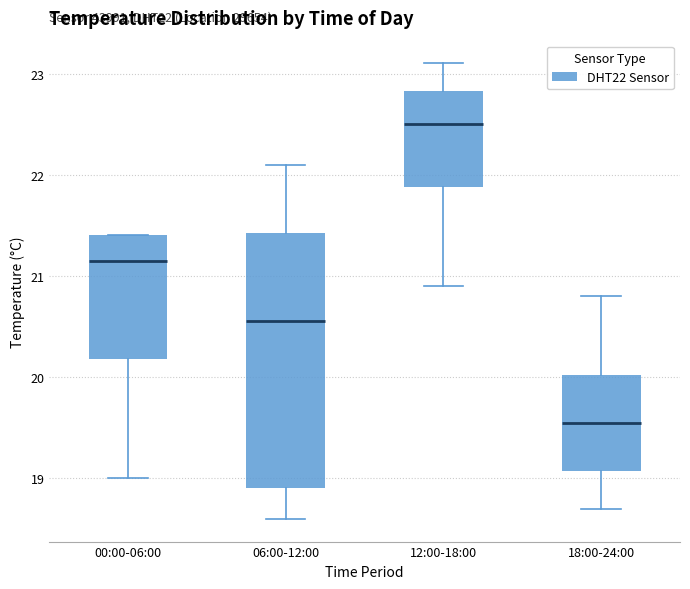

Which box has the lowest median line?

18:00-24:00